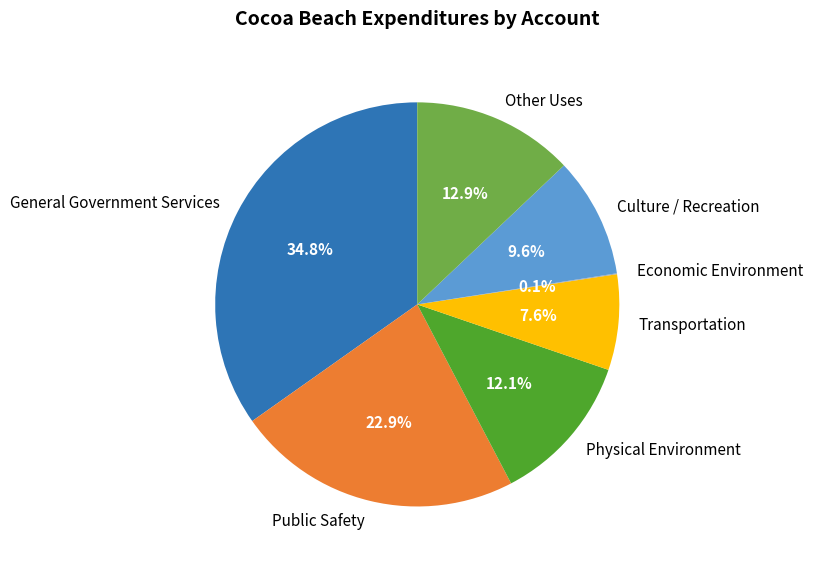

Is there a majority slice in this chart?

No